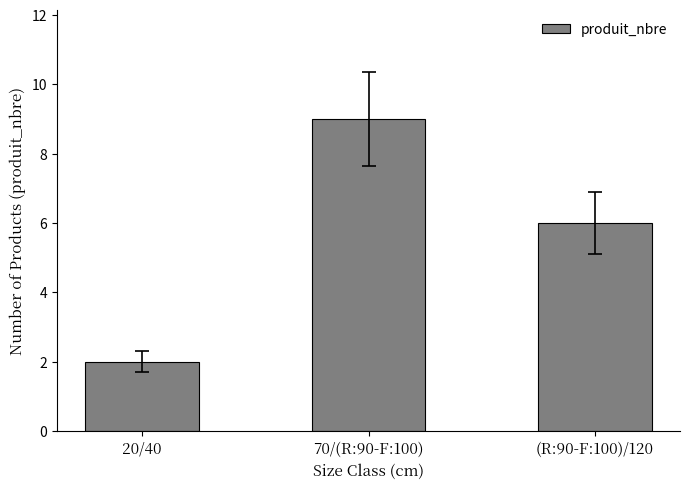

Between (R:90-F:100)/120 and 20/40, which is larger?

(R:90-F:100)/120